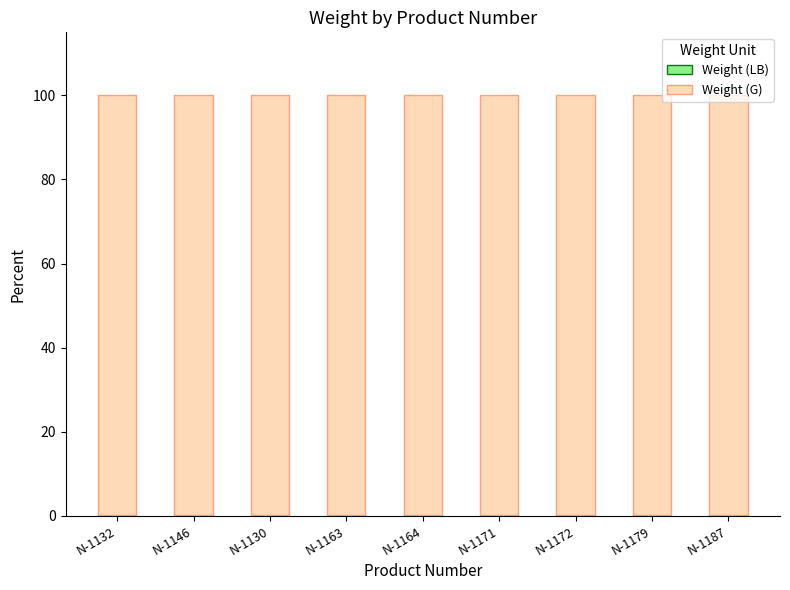

List the series in order of their peak value, lowest first.

Weight (LB), Weight (G)